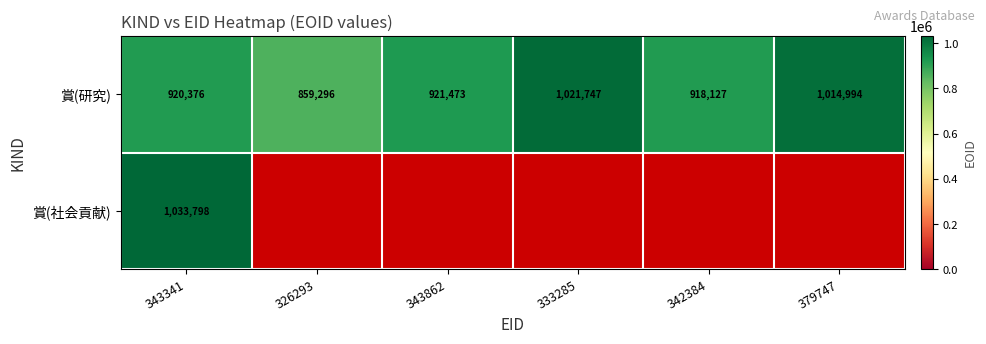

What is the approximate value of 賞(研究) at 343341, to the nearest 100?

920400